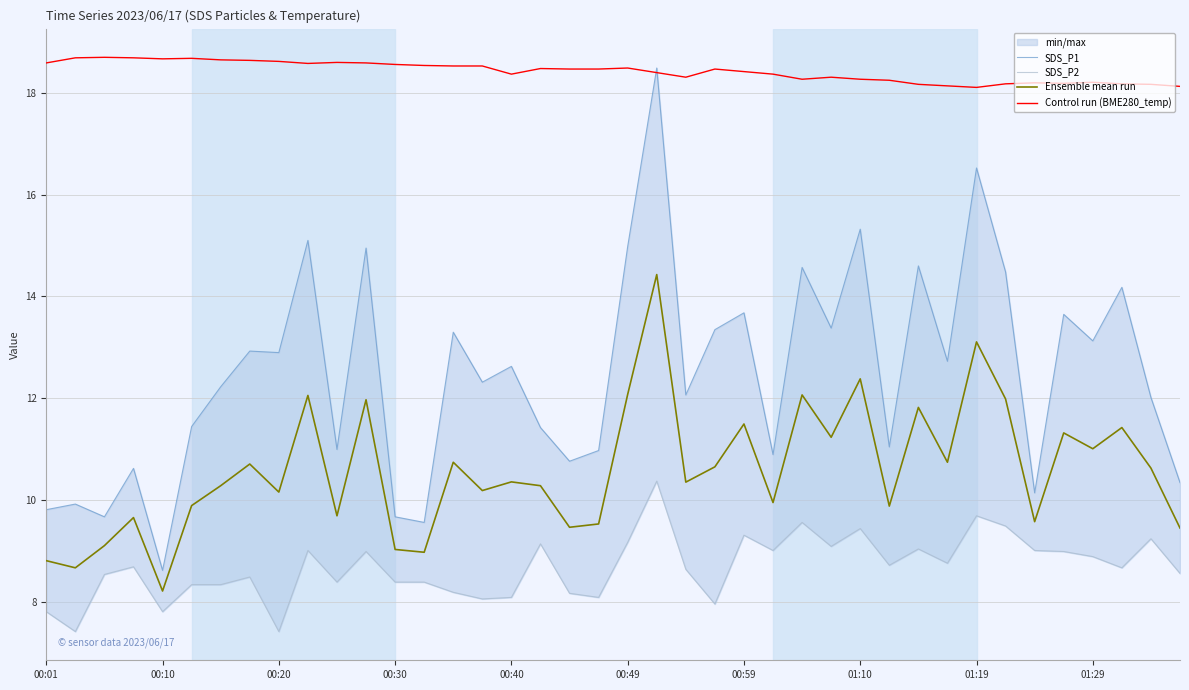

What value does the SDS_P2 series have at 21?

10.4